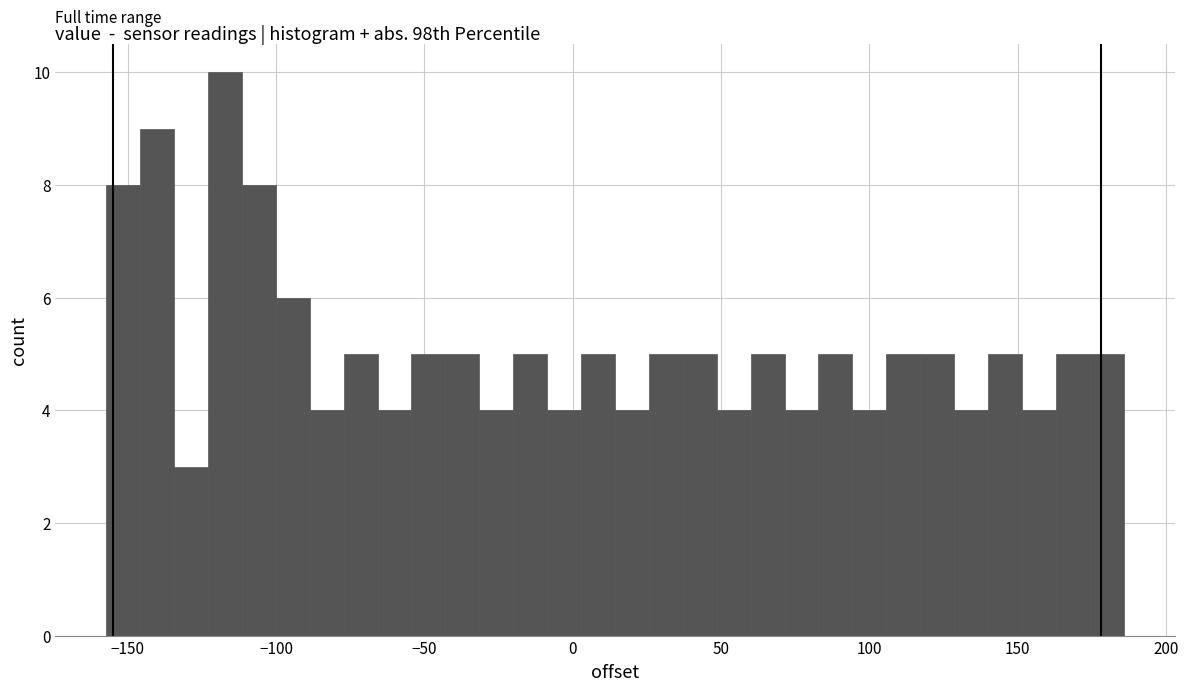

Read against the x-axis, roughly where is the centre of the tallest bar?

-115